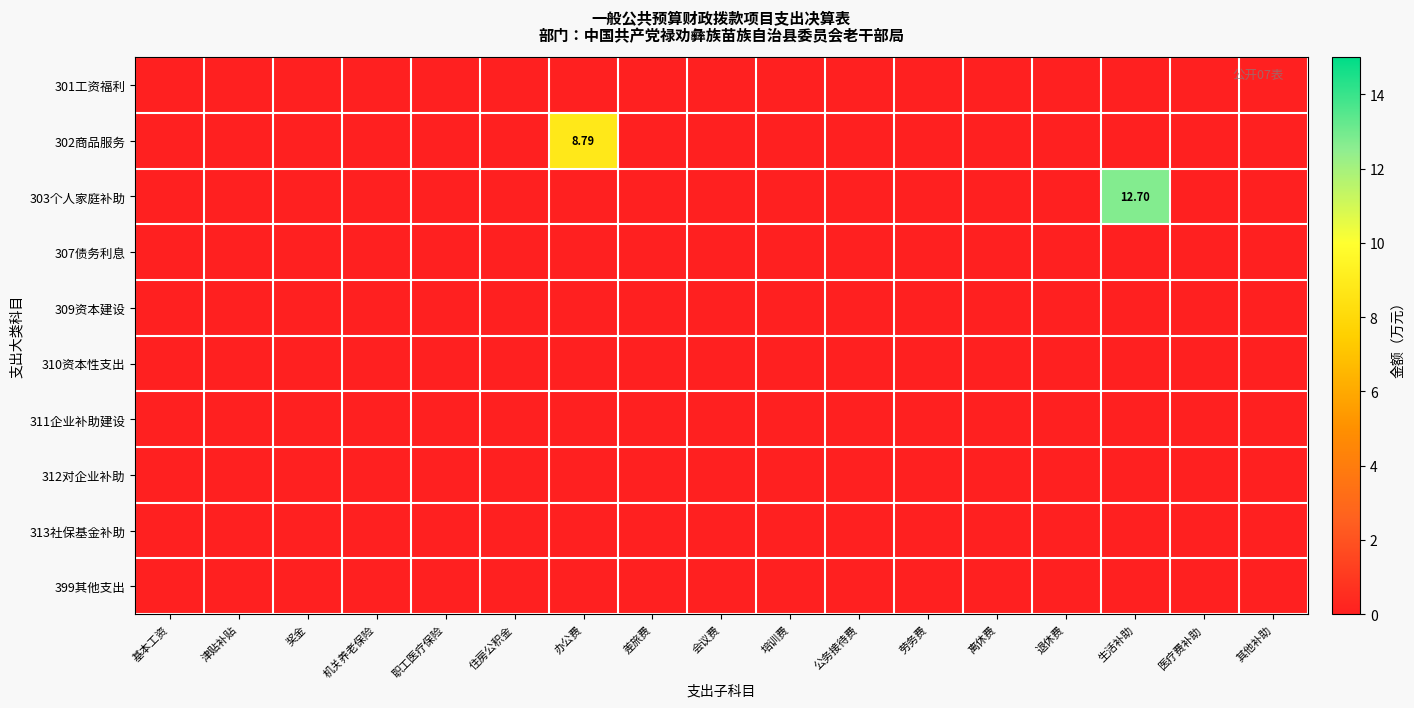

At which category is the sum across all series the highest?

生活补助